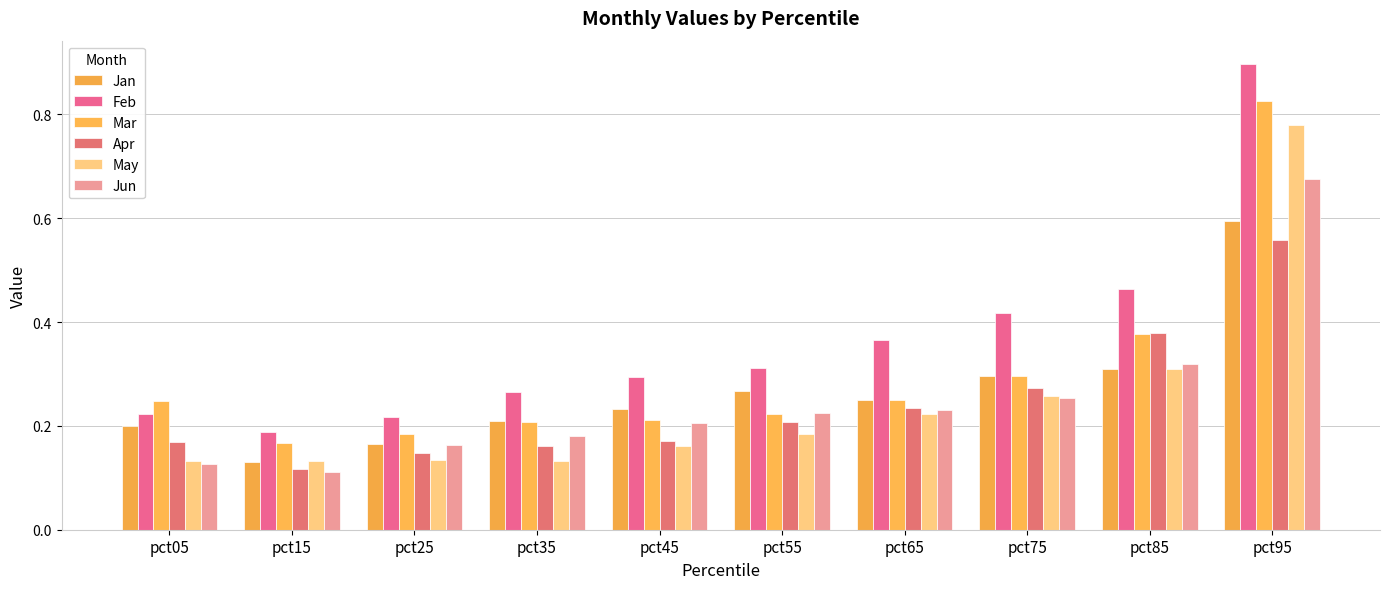

What are all the series names shown in the legend?

Jan, Feb, Mar, Apr, May, Jun